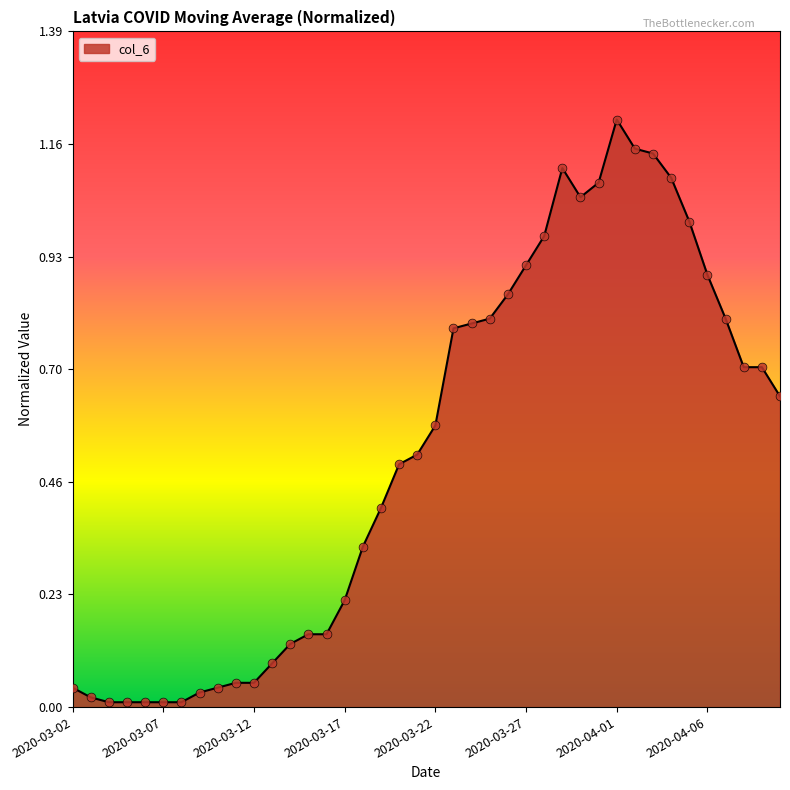

What is the maximum value shown in the chart?

1.2